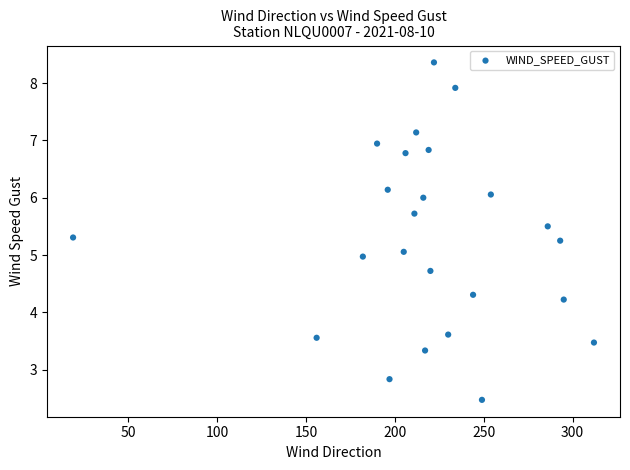

What is the range of Y values (max minus min)?

5.9